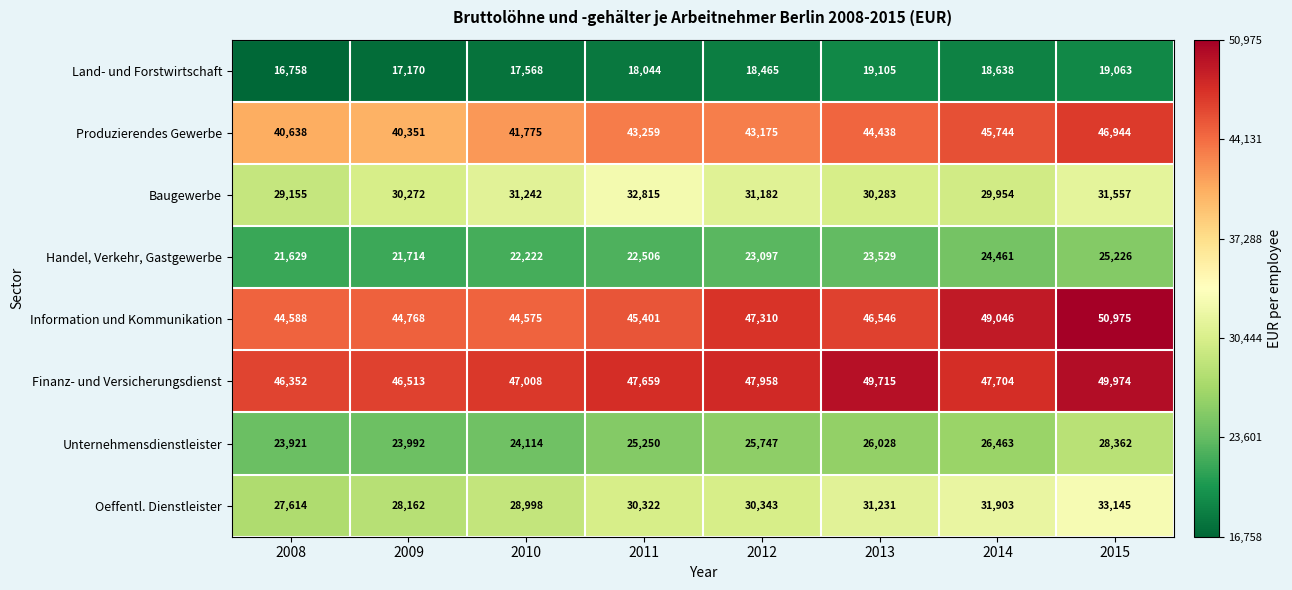

What is the average value of the Information und Kommunikation series?

46651